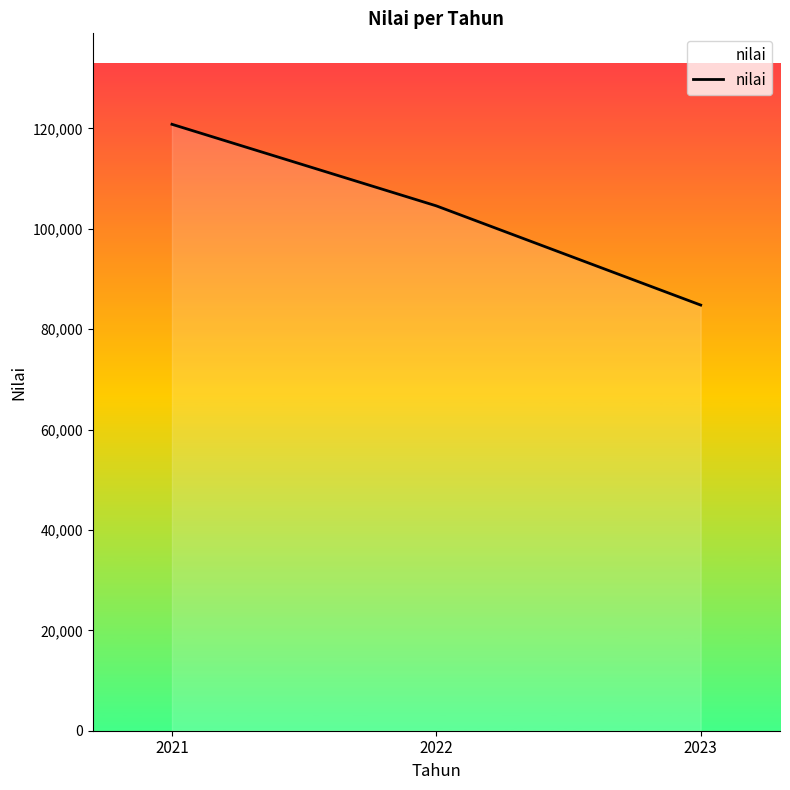

What is the change in value from 2021 to 2023?

-36017